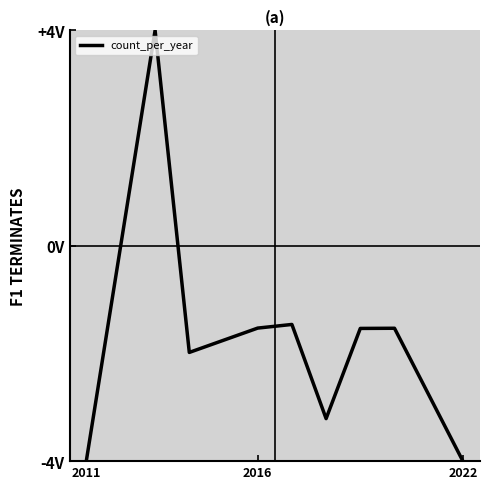

Does the chart have visible grid lines?

No